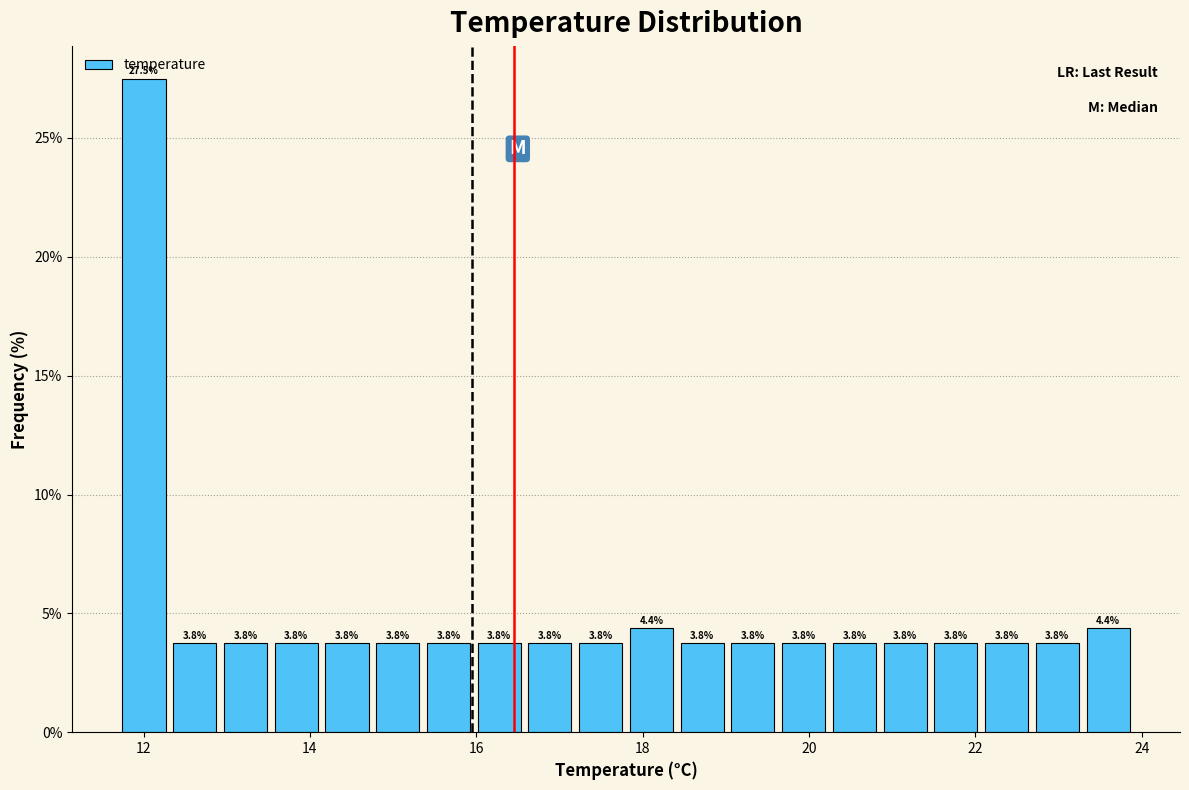

Read against the x-axis, roughly where is the centre of the tallest bar?

12.0